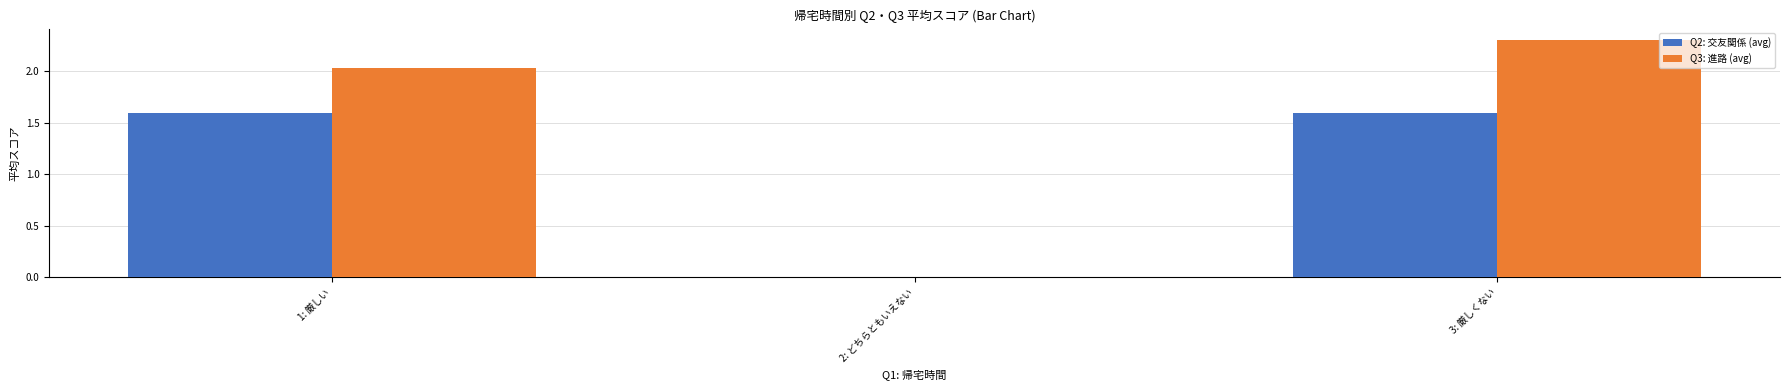

The value of Q2: 交友関係 (avg) at 2: どちらともいえない is 0.0. True or false?

True